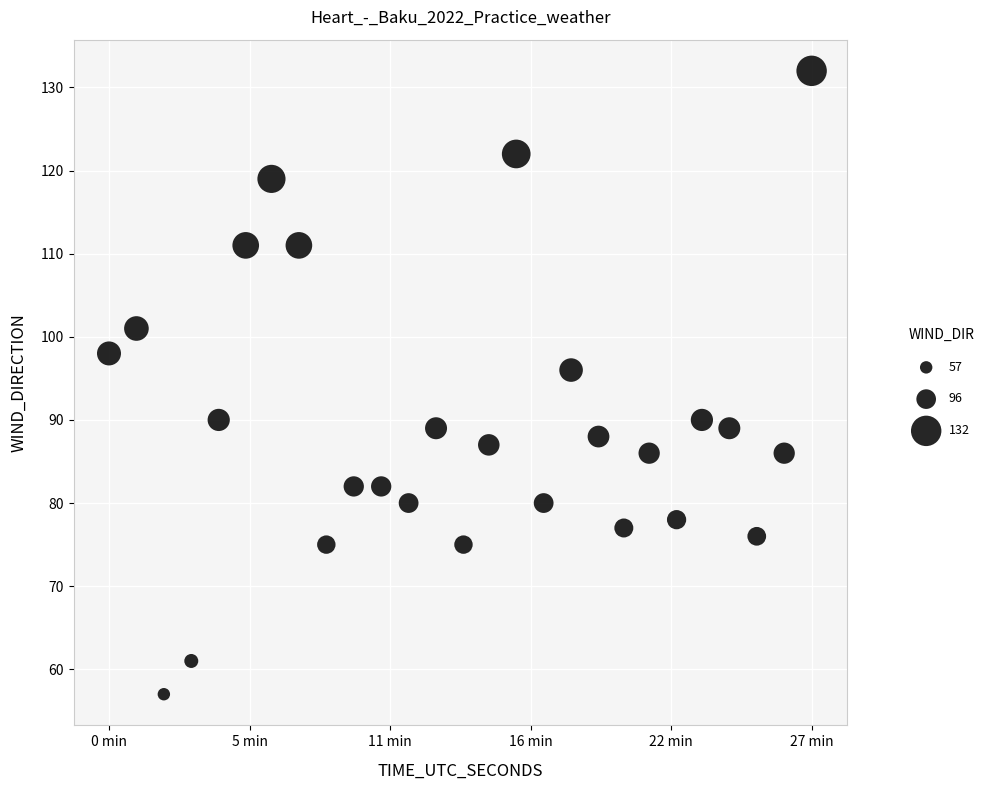

What Y value in the scatter plot is closest to 94?

96